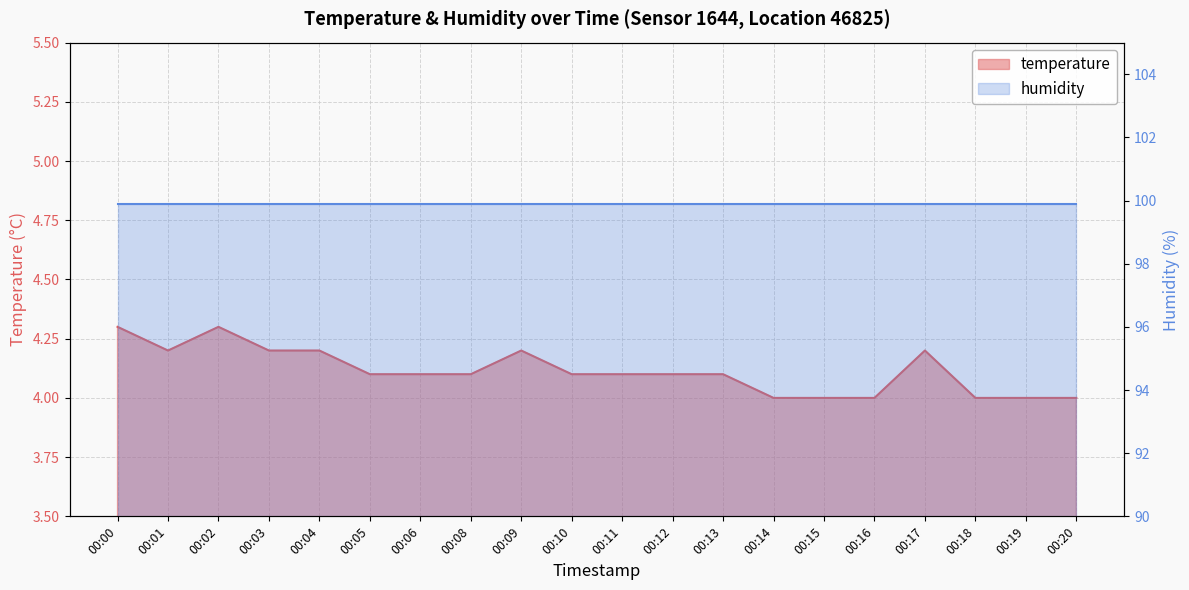

What is the difference between the maximum and second lowest values?

0.3